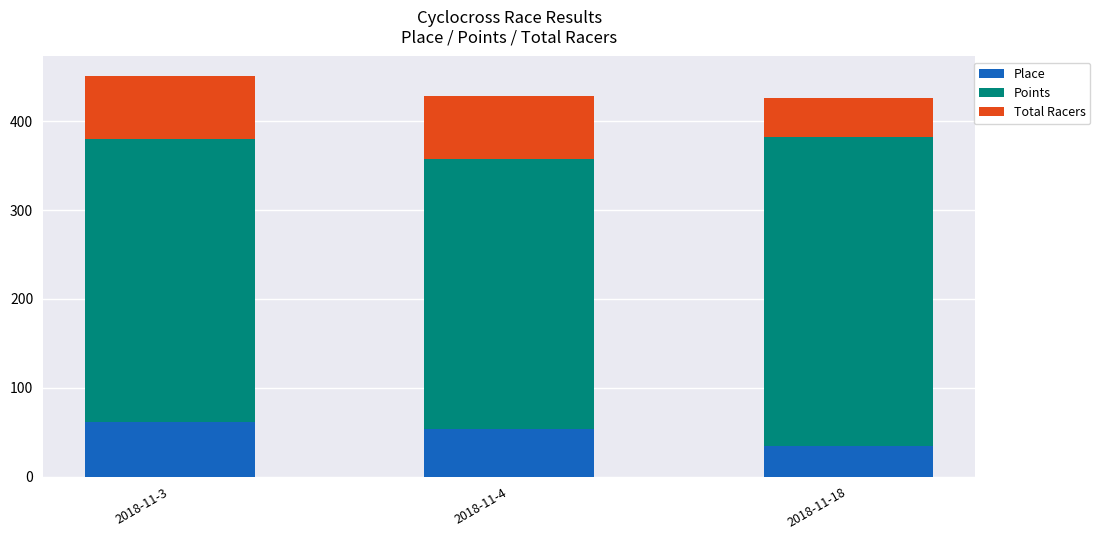

What value does the Place series have at 2018-11-3?

61.0